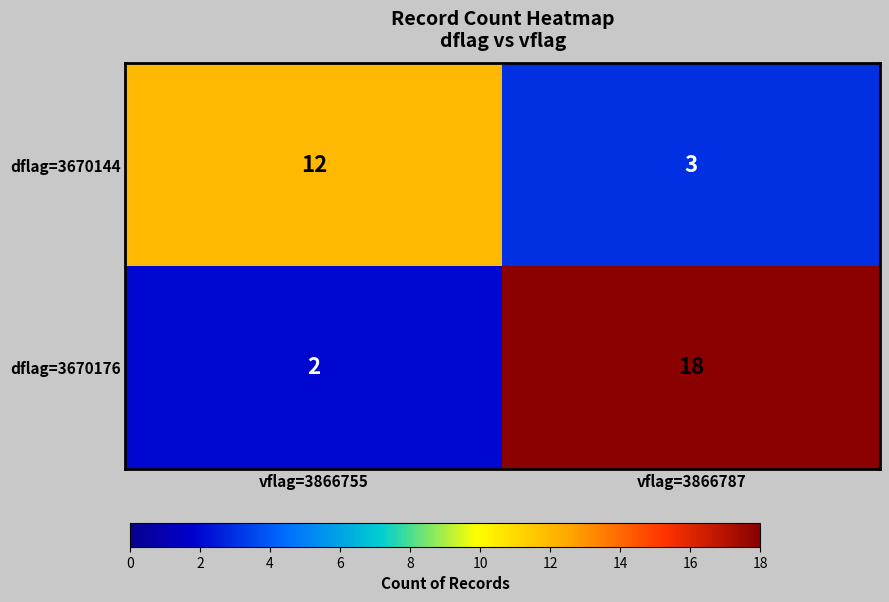

What is the maximum value for dflag=3670176?

18